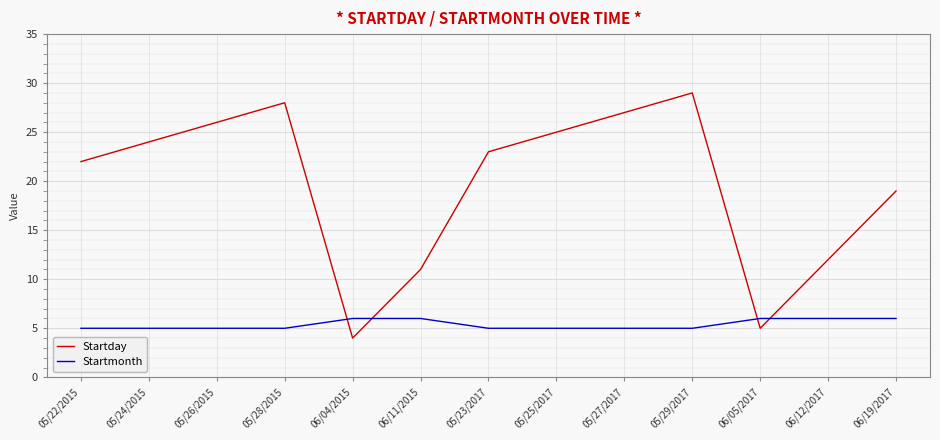

True or false: Startmonth and Startday cross at least once.

True